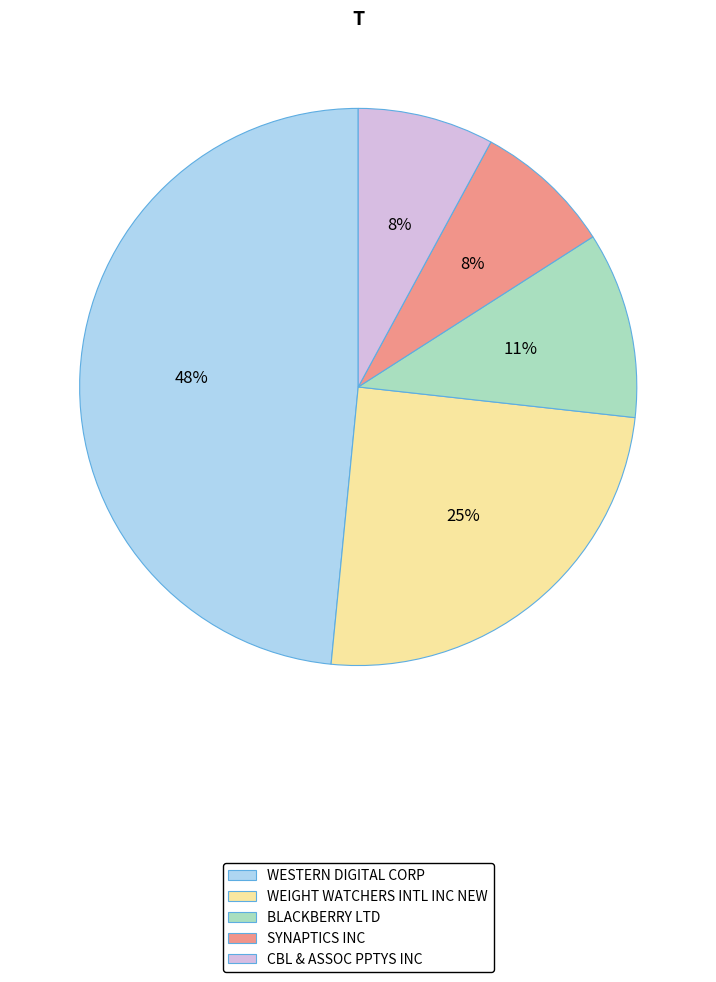

Is the sum of WEIGHT WATCHERS INTL INC NEW and SYNAPTICS INC greater than half?

No